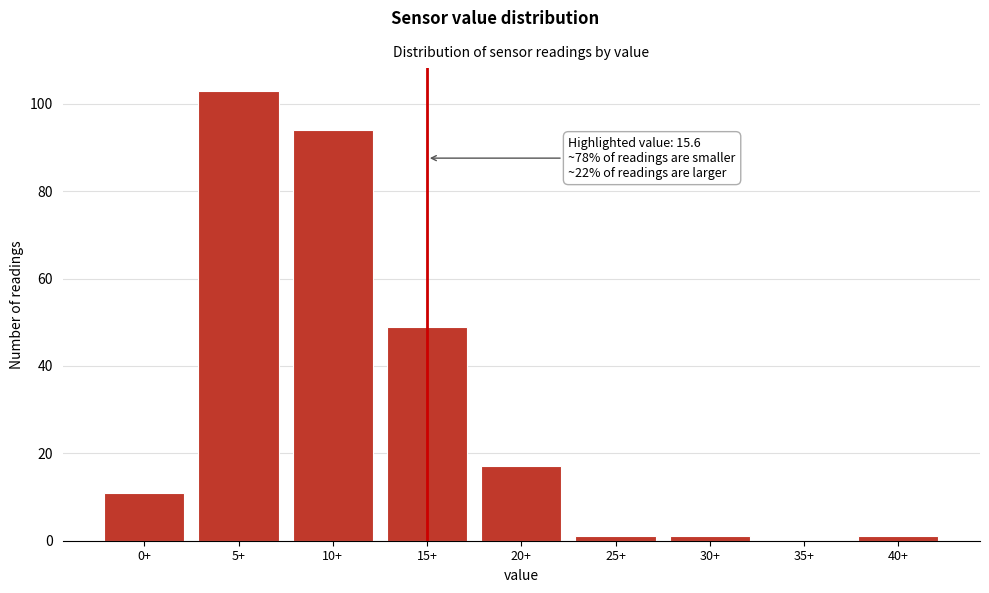

Reading left to right, extract all data points from this chart.

0+=11	5+=103	10+=94	15+=49	20+=17	25+=1	30+=1	35+=0	40+=1